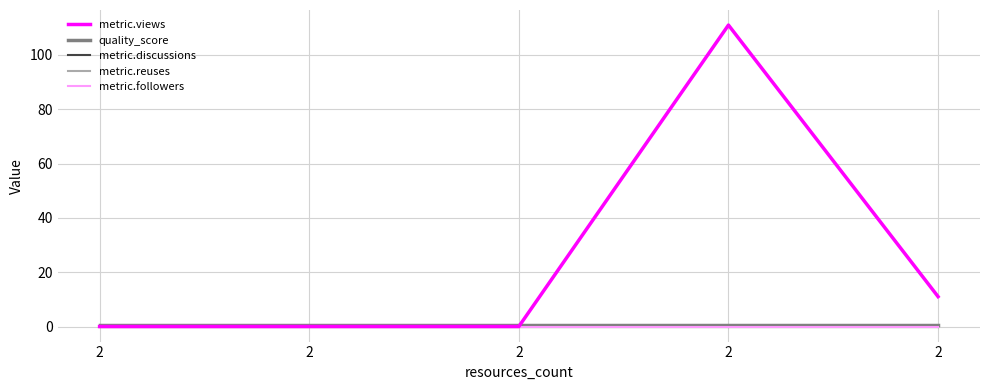

Does the chart have visible grid lines?

Yes